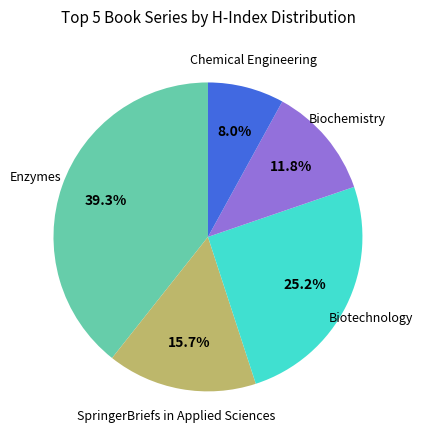

Is there any slice that represents more than half of the pie?

No